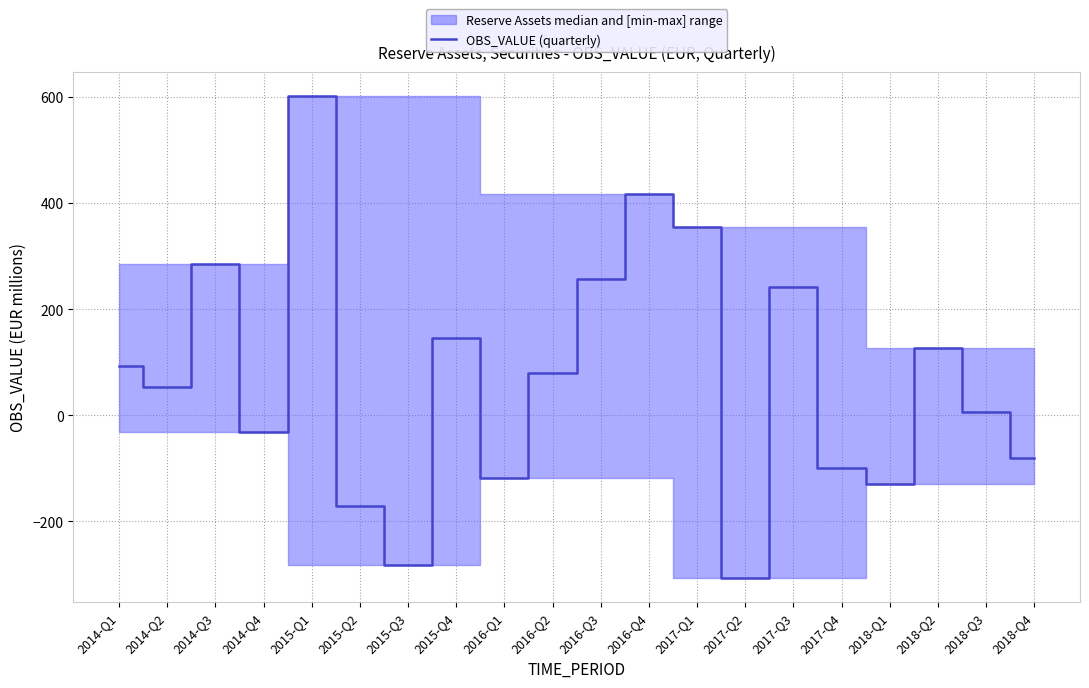

Rank the categories by value from highest to lowest.

2015-Q1, 2016-Q4, 2017-Q1, 2014-Q3, 2016-Q3, 2017-Q3, 2015-Q4, 2018-Q2, 2014-Q1, 2016-Q2, 2014-Q2, 2018-Q3, 2014-Q4, 2018-Q4, 2017-Q4, 2016-Q1, 2018-Q1, 2015-Q2, 2015-Q3, 2017-Q2